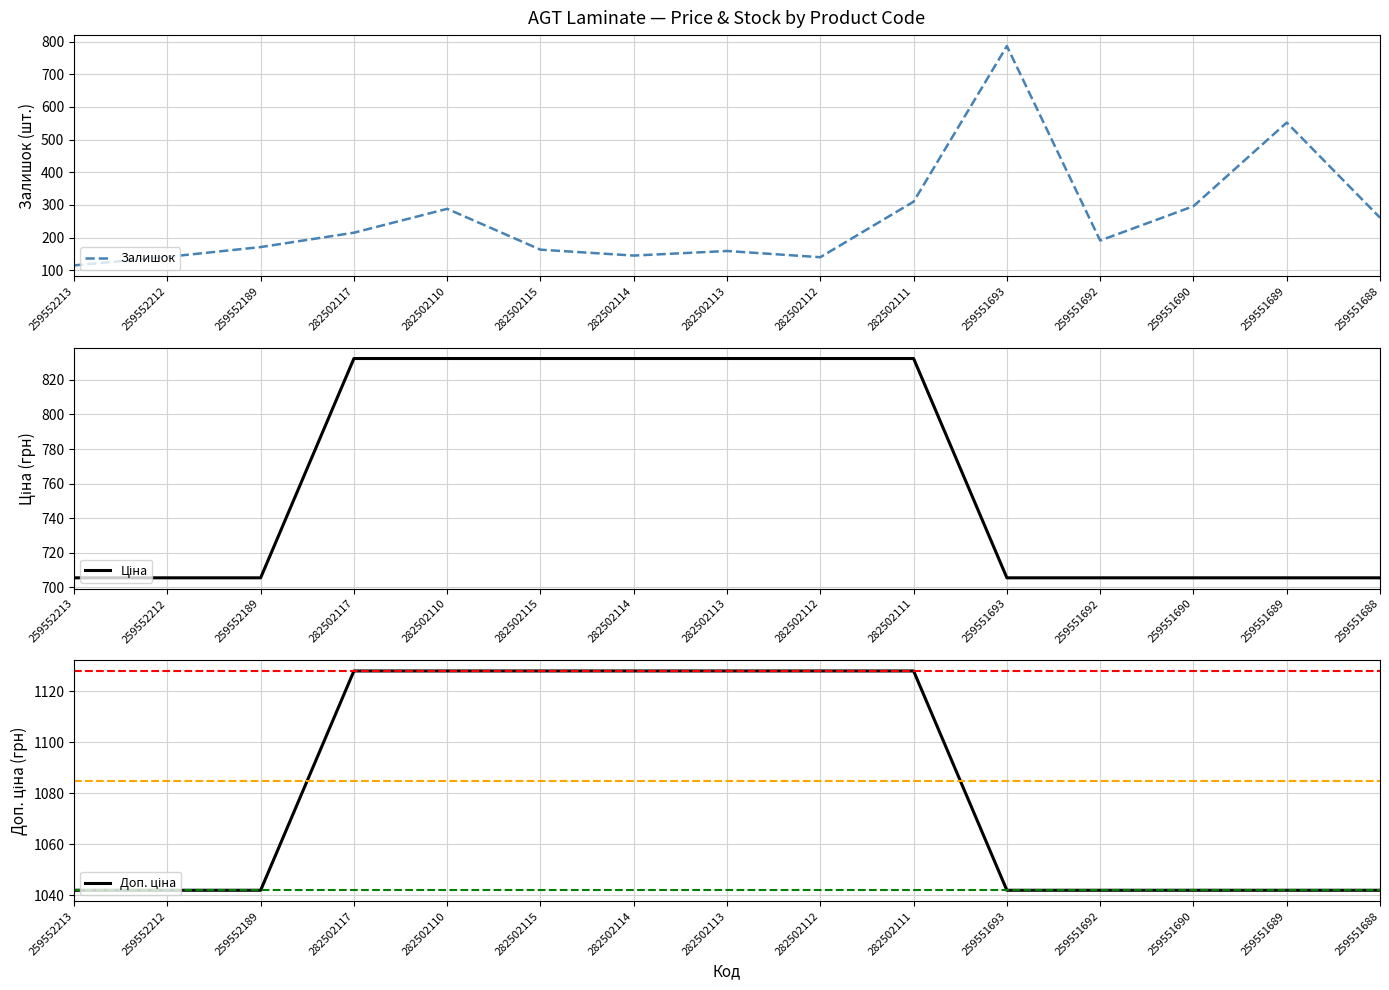

How many interior local peaks does the Залишок series have?

4